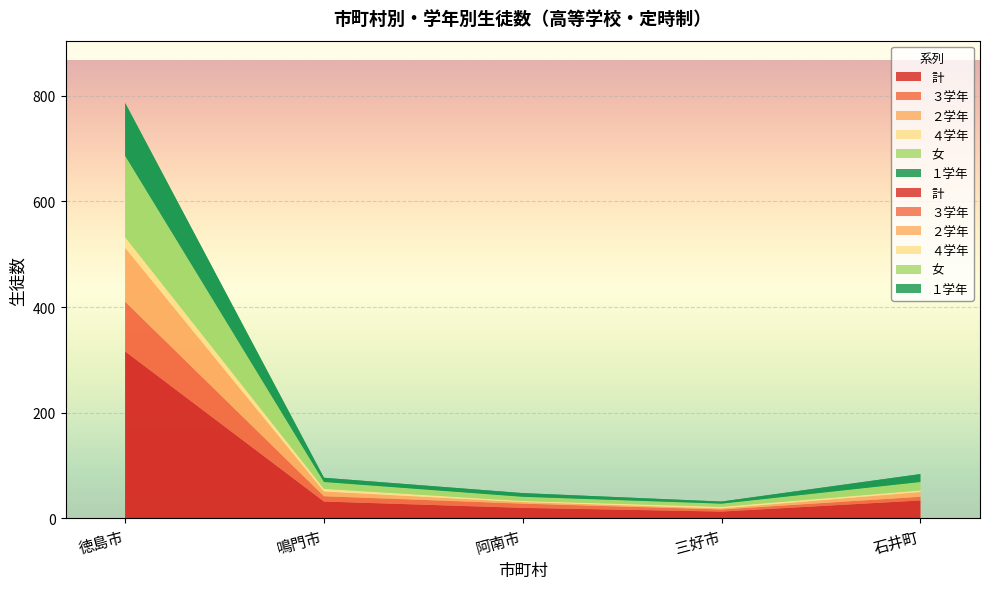

Reading right to left, what are all the values shown in this chart?

計: 石井町=34	三好市=13	阿南市=20	鳴門市=32	徳島市=316
３学年: 石井町=7	三好市=4	阿南市=8	鳴門市=10	徳島市=94
２学年: 石井町=9	三好市=2	阿南市=3	鳴門市=9	徳島市=102
４学年: 石井町=3	三好市=3	阿南市=2	鳴門市=5	徳島市=20
女: 石井町=16	三好市=6	阿南市=8	鳴門市=13	徳島市=154
１学年: 石井町=15	三好市=4	阿南市=7	鳴門市=8	徳島市=100